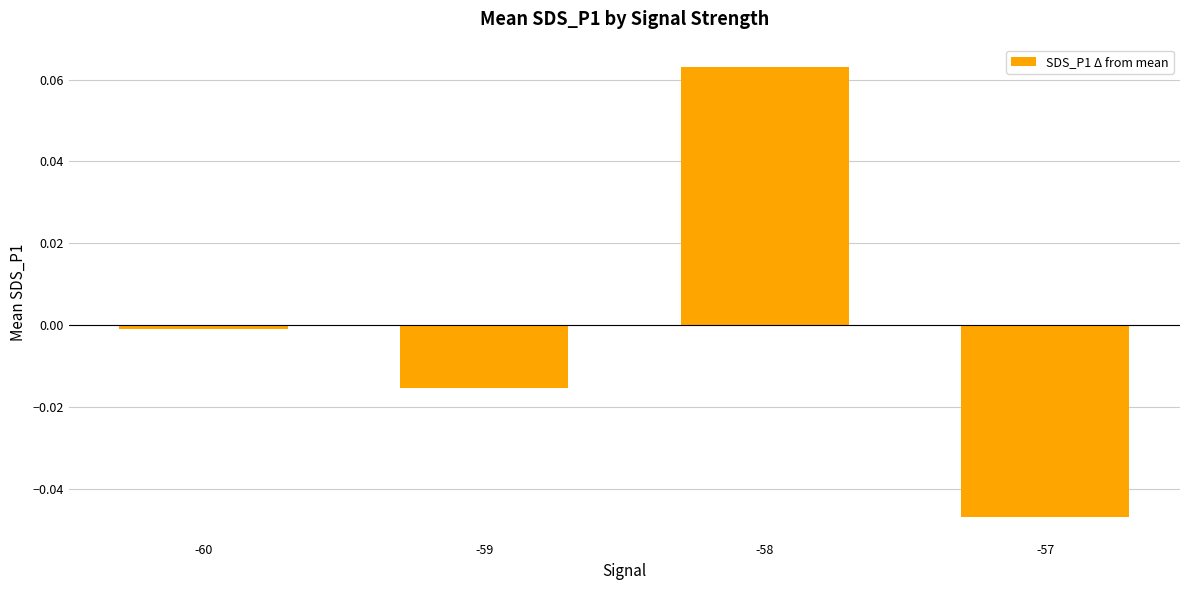

True or false: the data shows -0.0 at -59.

True